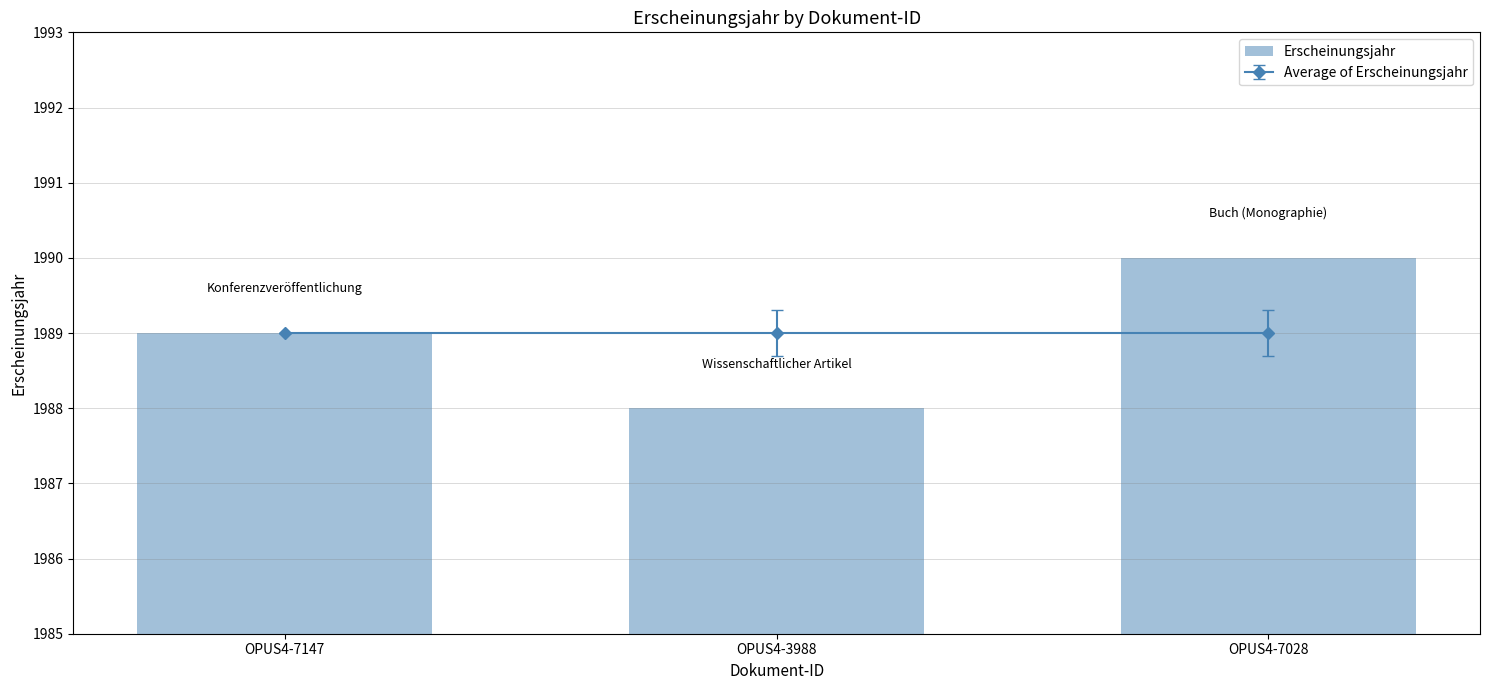

True or false: the data shows 1990 at OPUS4-7028.

True